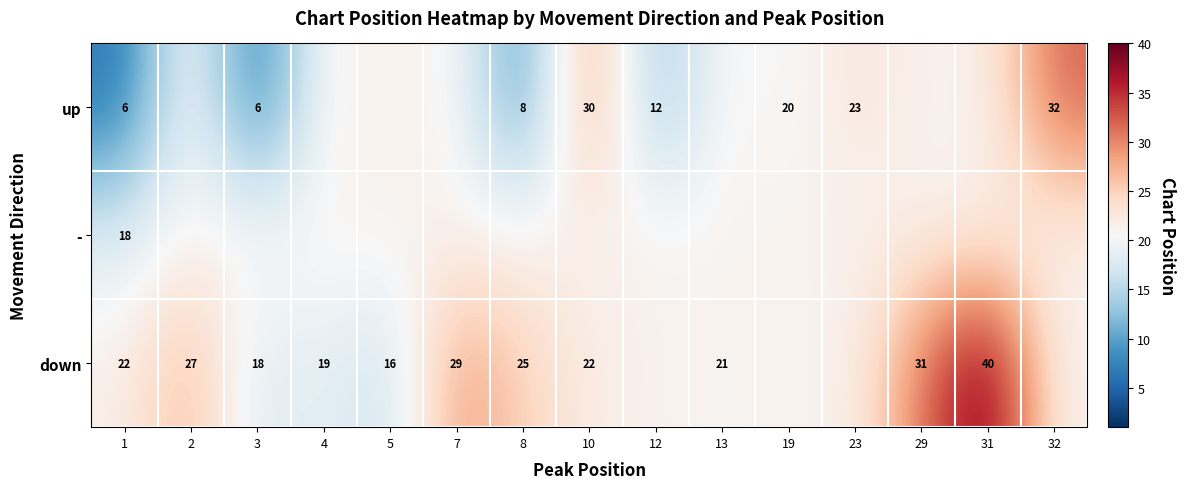

Rank the series by their maximum value, from highest to lowest.

down, up, -